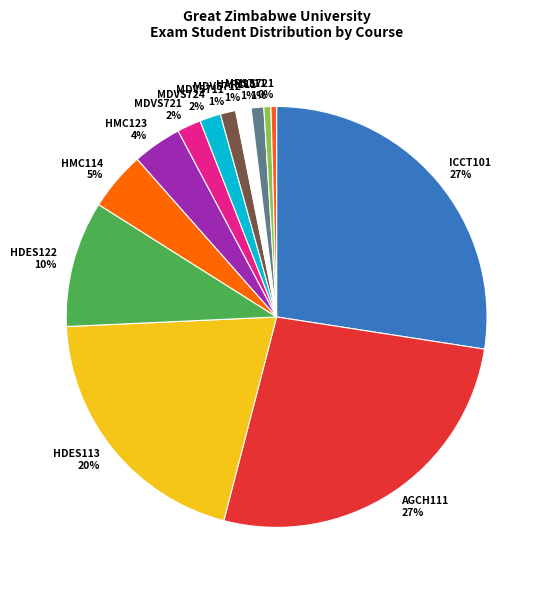

Is it true that HDES122 is 20% of the pie?

False